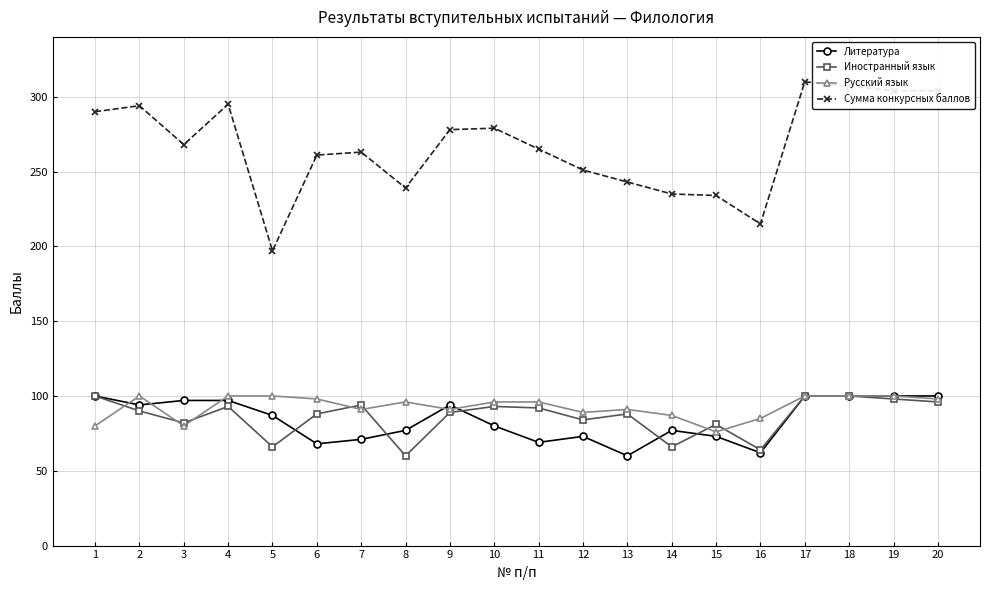

What is the sum of the Русский язык values at 11 and 20?

194